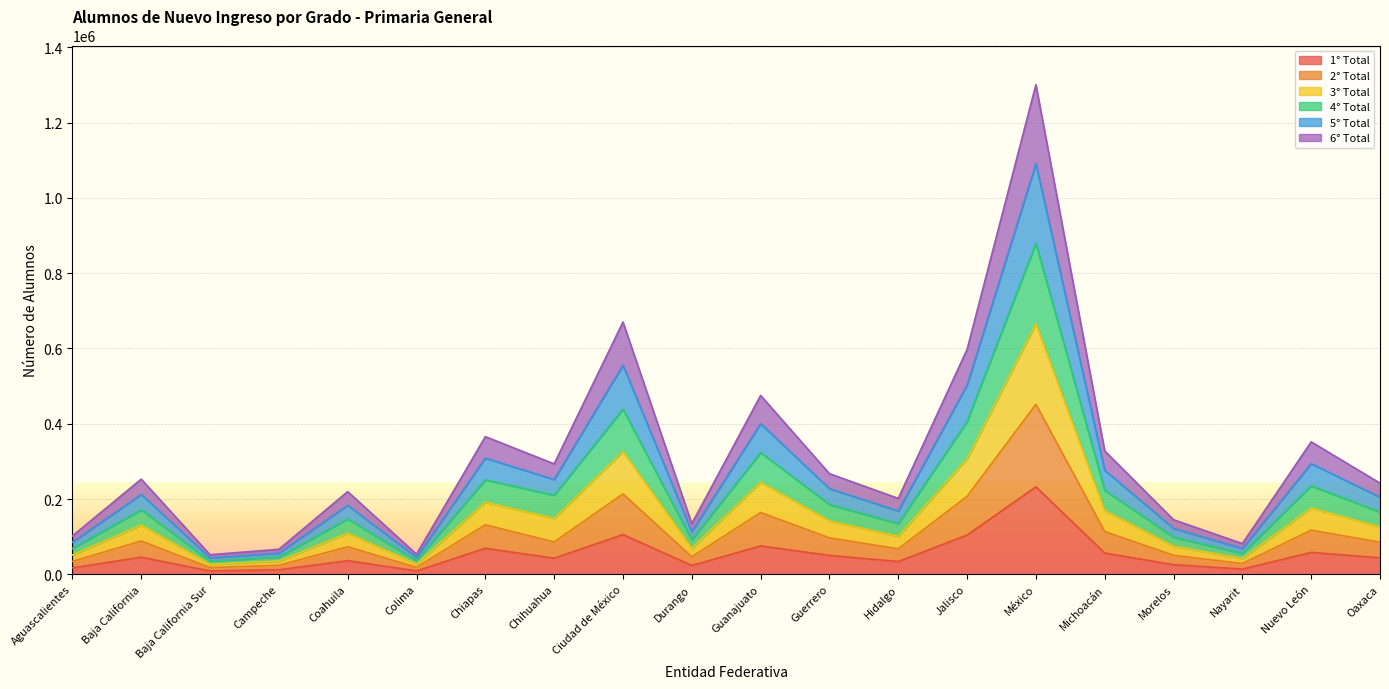

What is the label of the 18th point from the right?

Baja California Sur